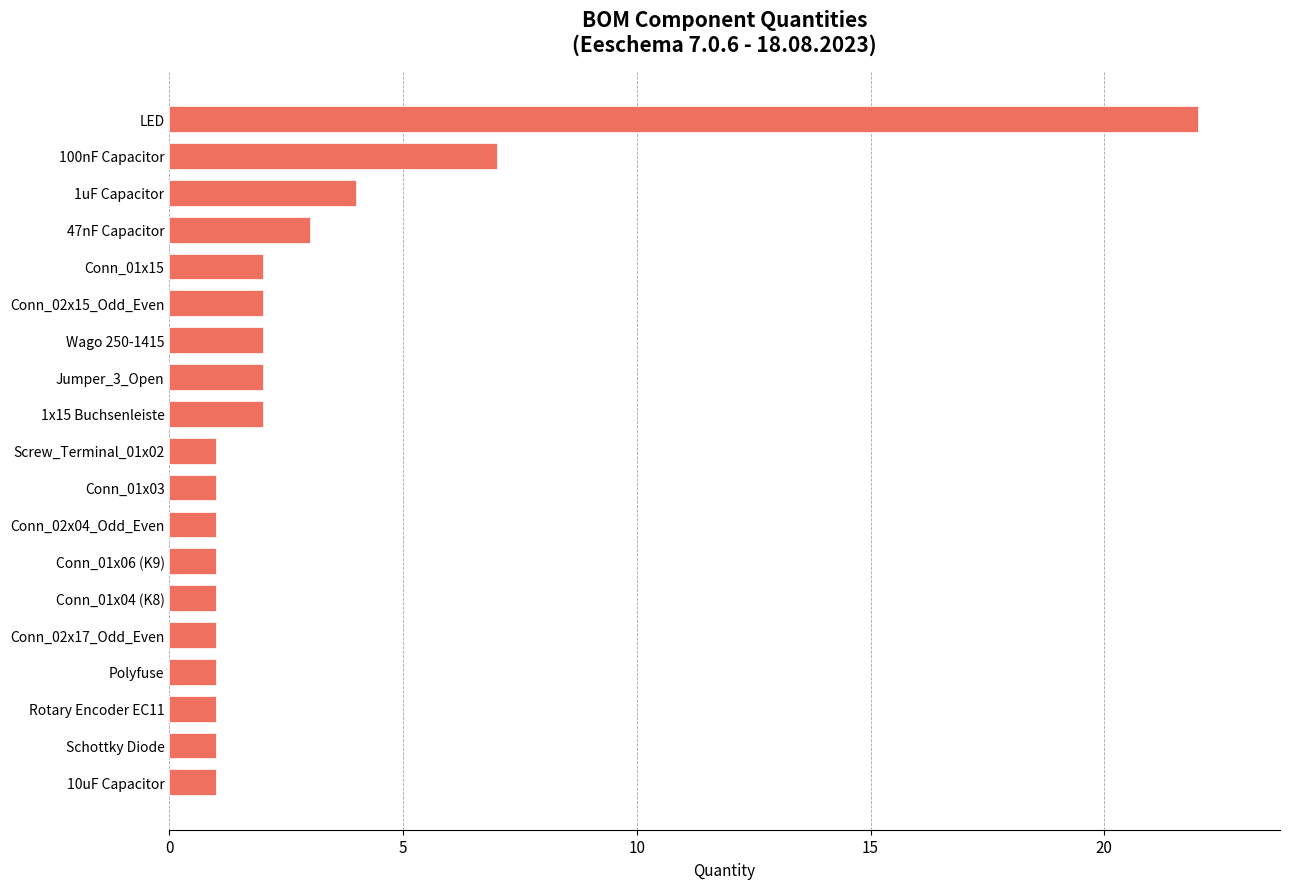

What is the greatest value displayed?

22